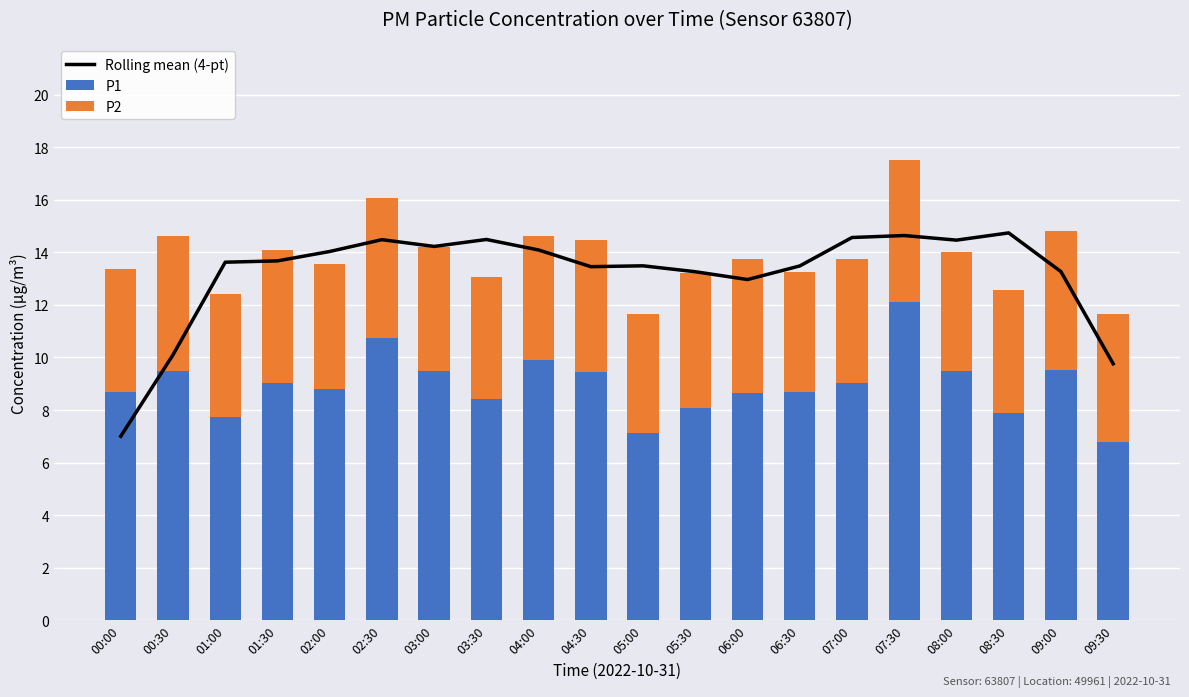

What is the difference between the maximum and minimum values in the P1 series?

5.3